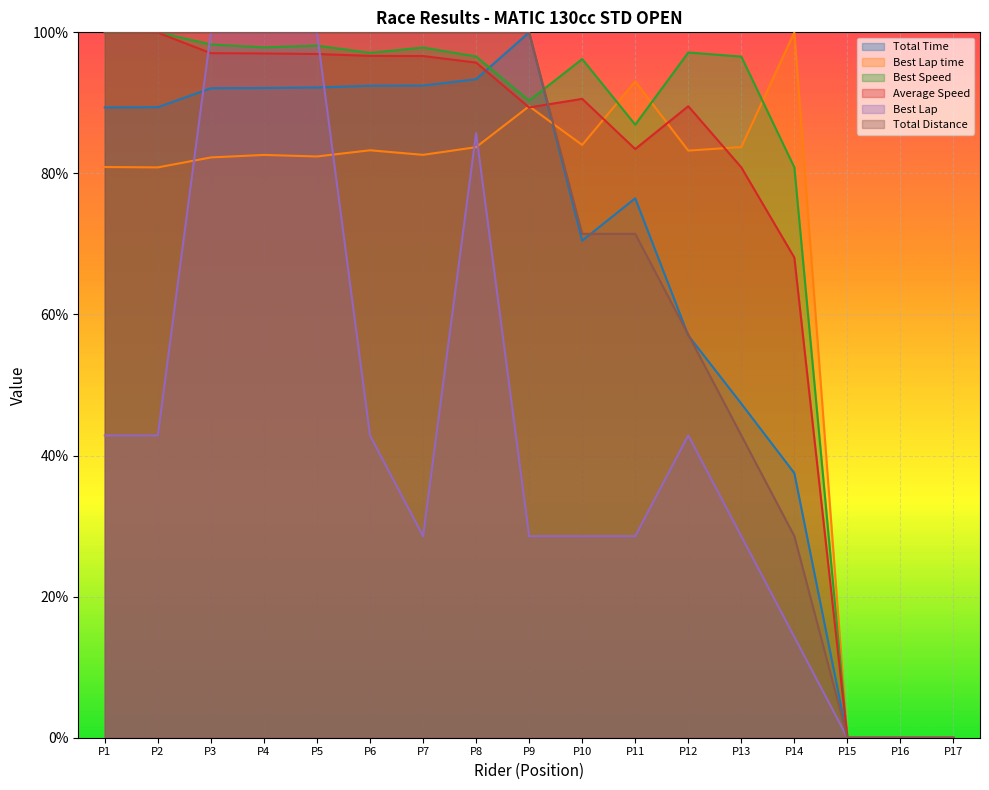

What is the difference between the Best Speed values at P7 and P5?

0.3